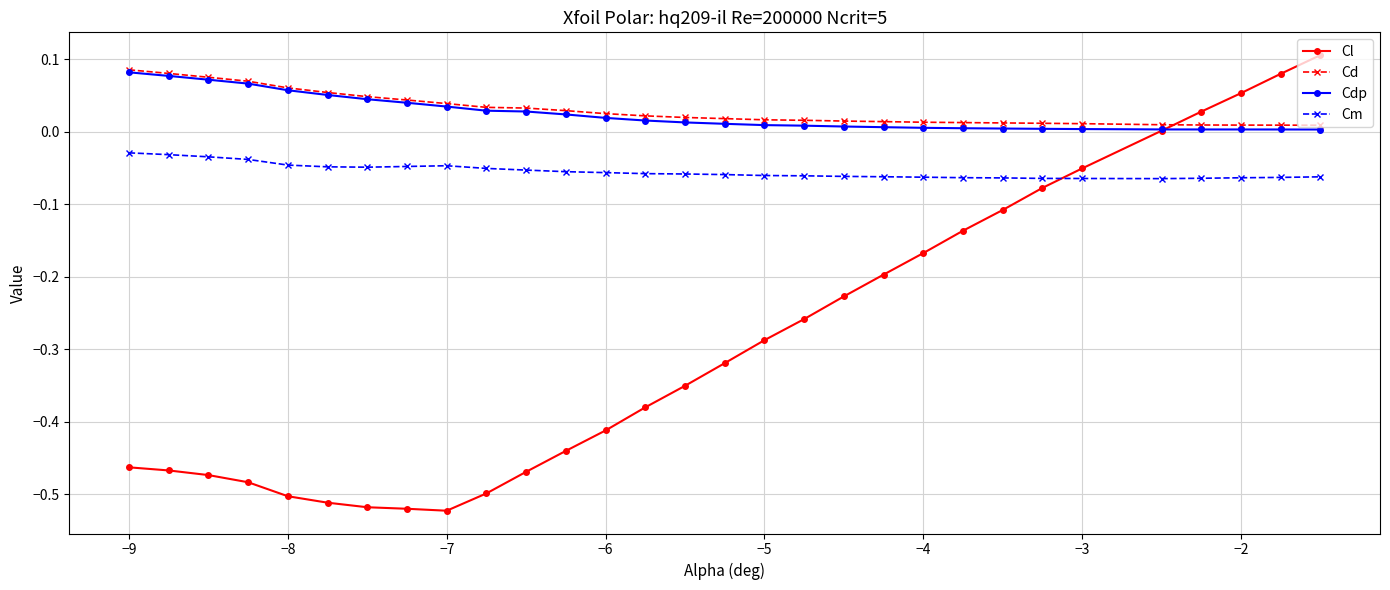

How many intersections are there between Cl and Cd?

1